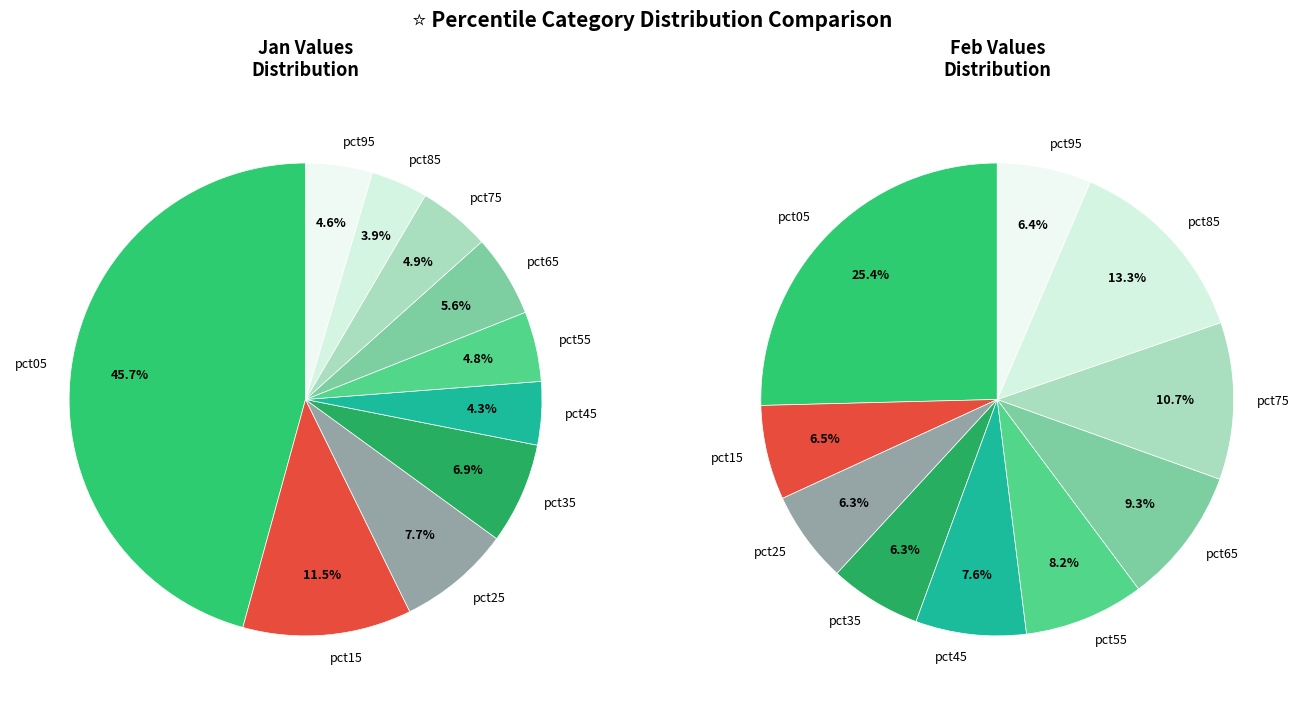

True or false: 9 accounts for 20% of the total.

False